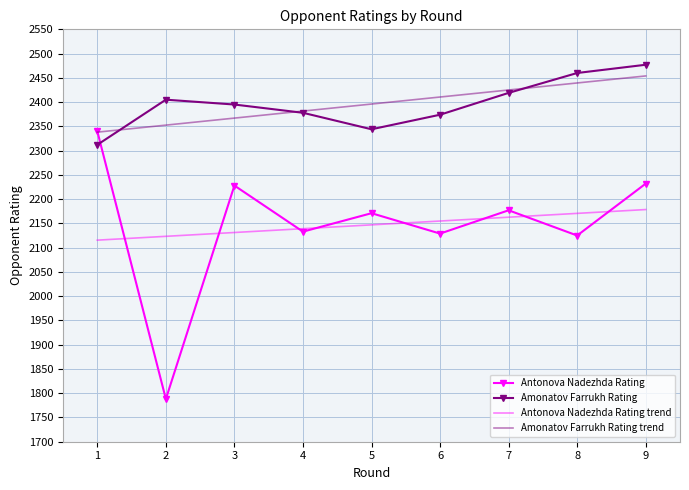

What is the minimum value shown in the chart?

1788.0